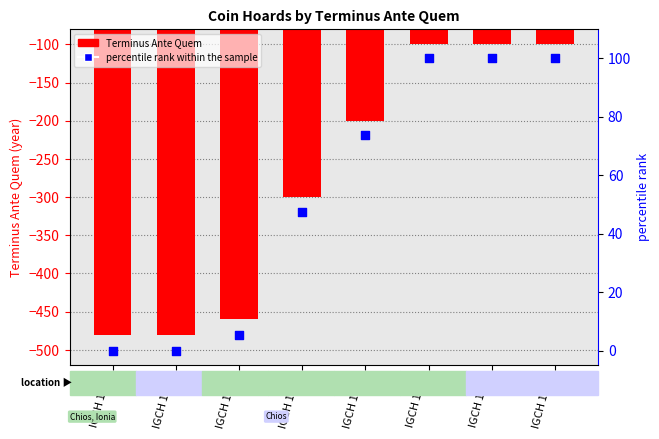

At how many categories does at least one series exceed -364?

8